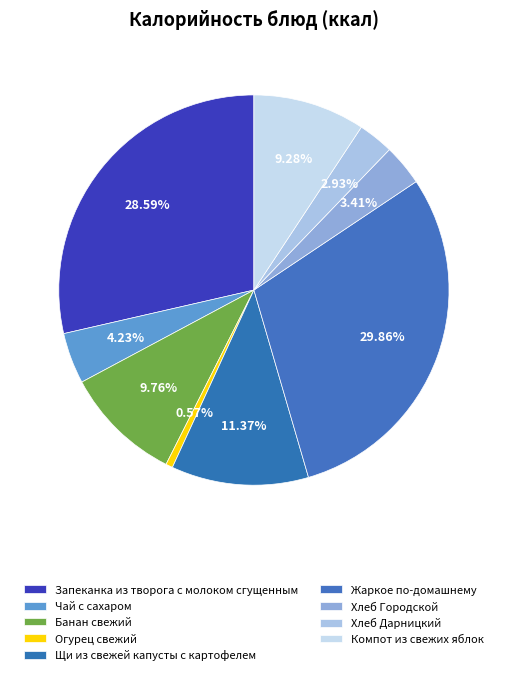

What is the smallest slice in the pie chart?

Огурец свежий